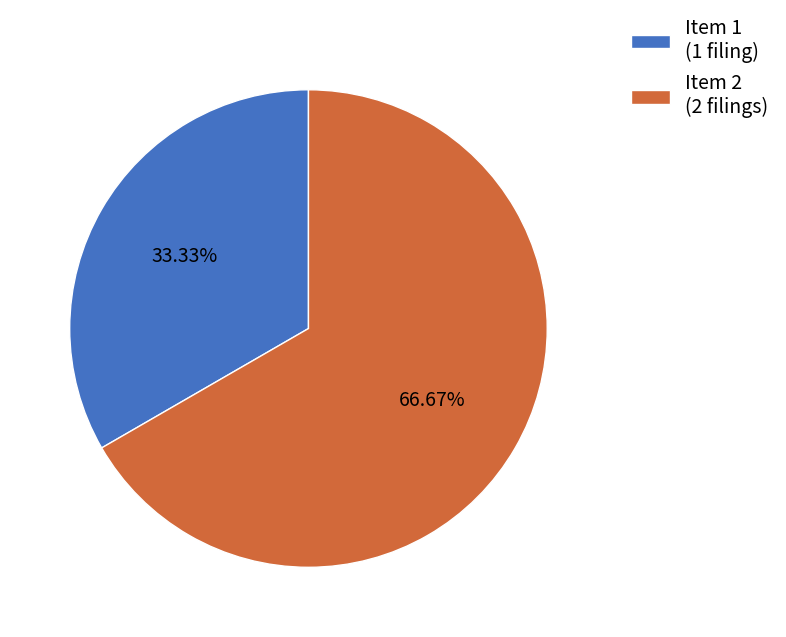

To the nearest percent, what portion does Item 1 represent?

33%